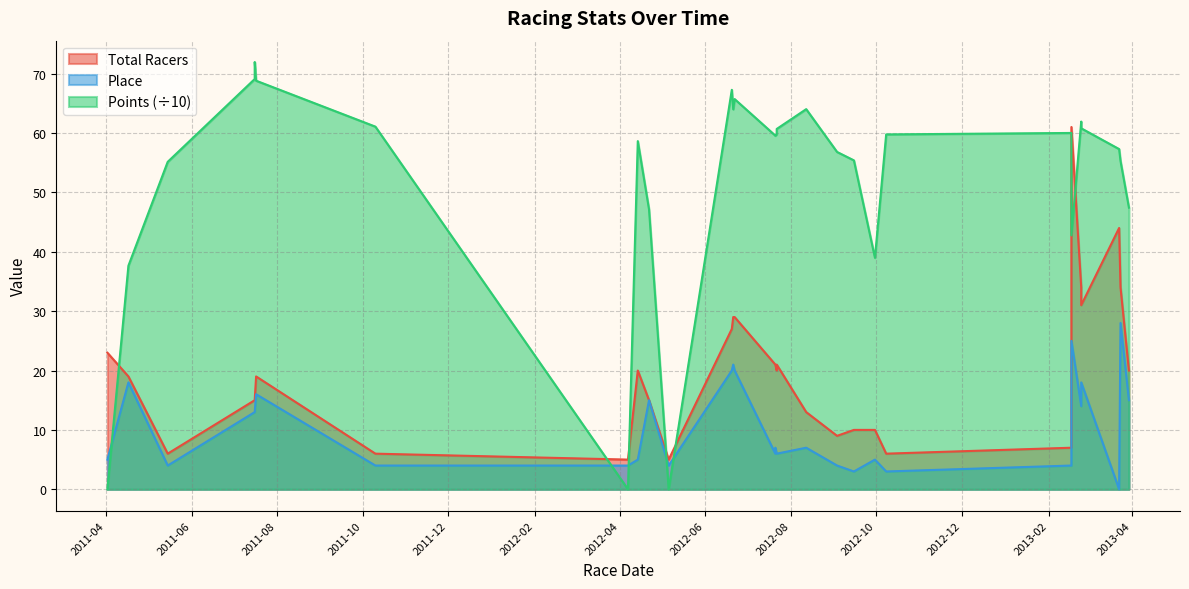

At which category does the chart reach its peak across all series?

2011-07-16